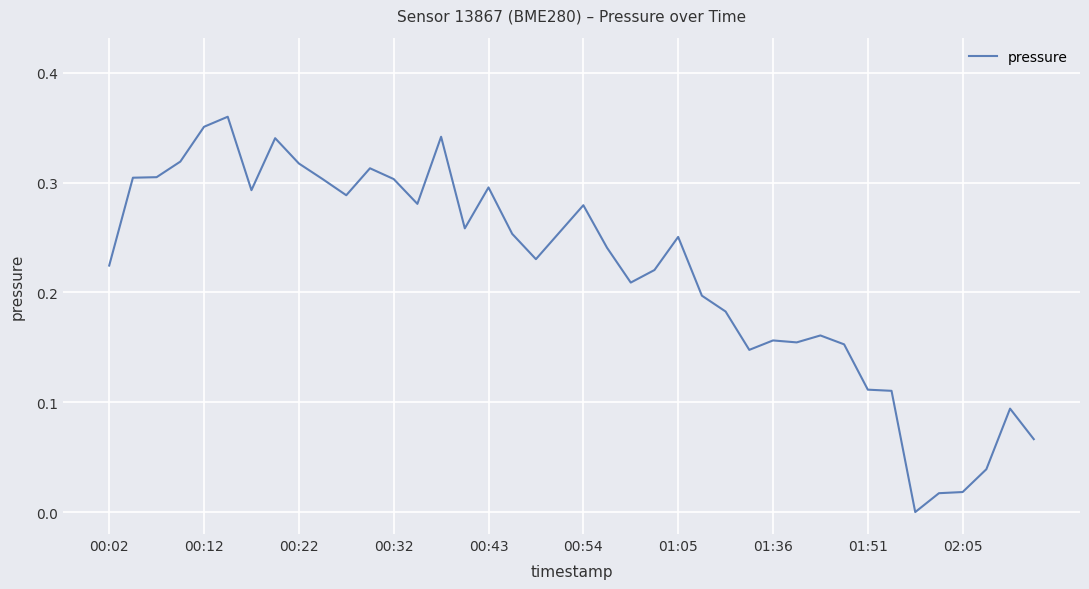

Is it true that the value at 00:43 is 0.3?

True